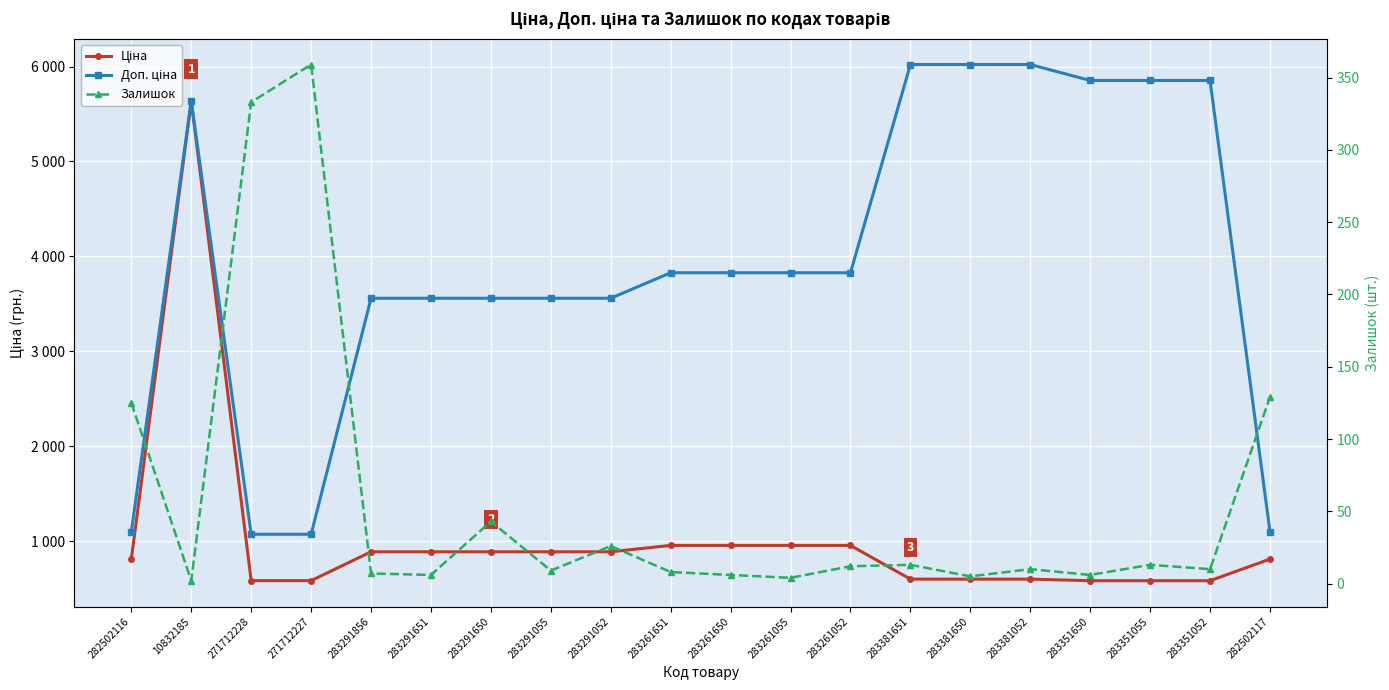

What is the difference between the maximum and minimum values in the Ціна series?

5050.7